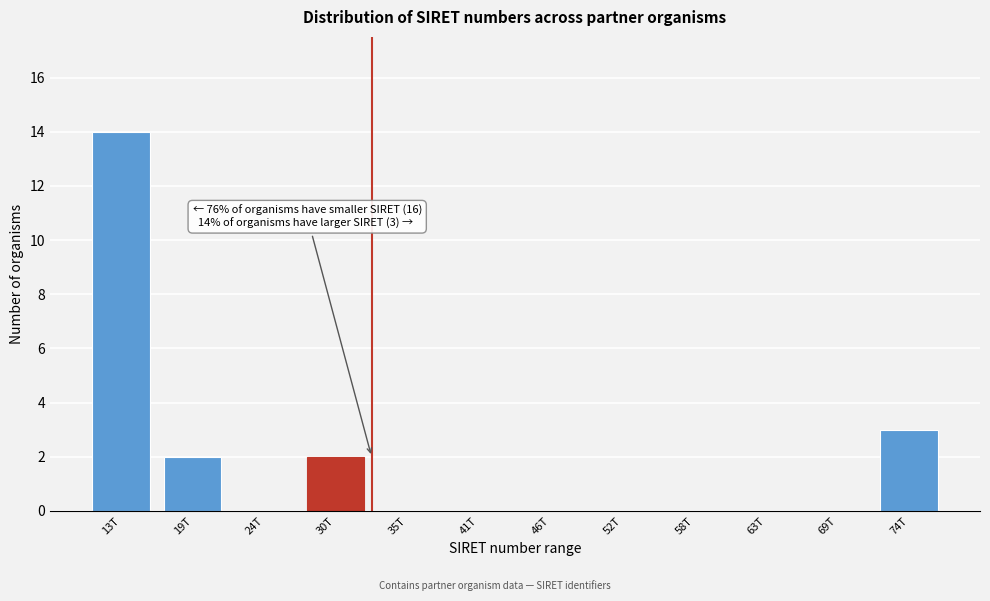

Reading right to left, extract all data points from this chart.

74T=3	69T=0	63T=0	58T=0	52T=0	46T=0	41T=0	35T=0	30T=2	24T=0	19T=2	13T=14